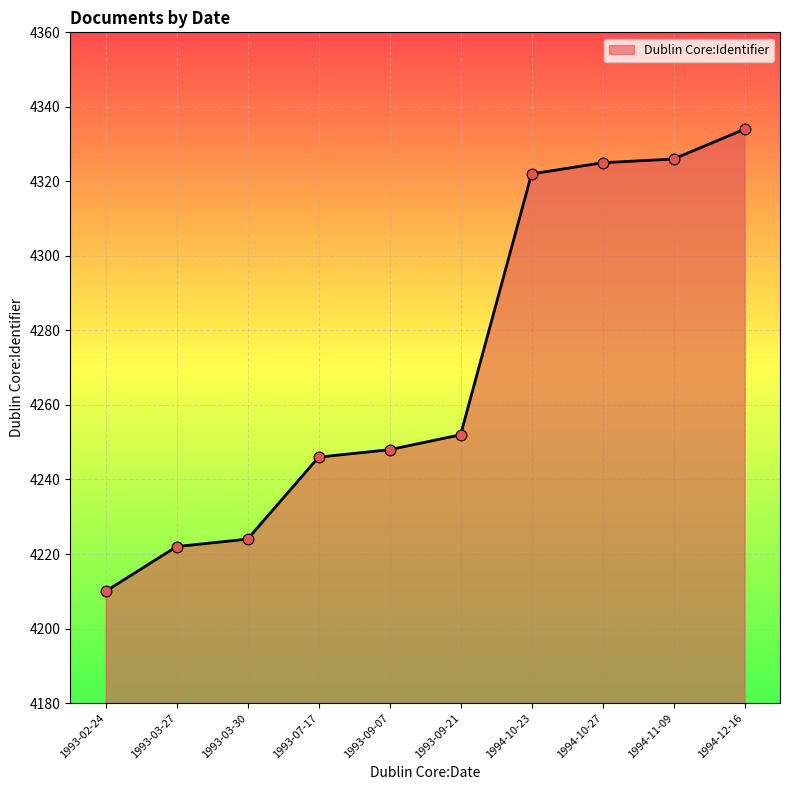

What is the ratio of the value at 1994-12-16 to the value at 1993-09-07?

1.0